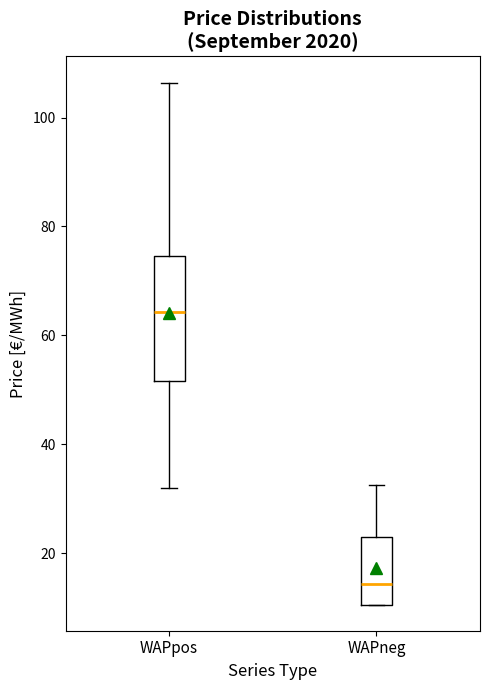

Reading left to right, read every box against the y-axis: the position of its median line, the range the box covers, and the ends of its whiskers. The values are not printed on the chart, so give them approximately, as read against the axis.

WAPpos: median 64, box 52 to 74, whiskers 32 to 106
WAPneg: median 14, box 10 to 22, whiskers 10 to 32